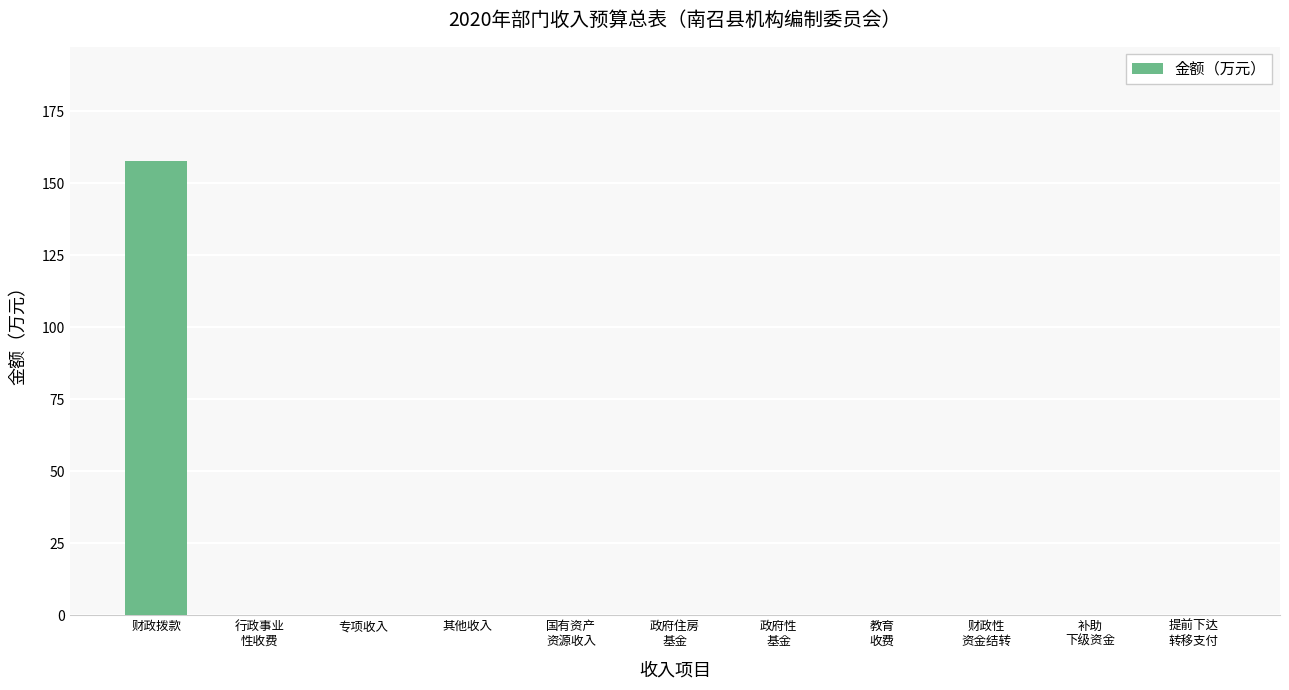

True or false: the data shows -85.1 at 专项收入.

False